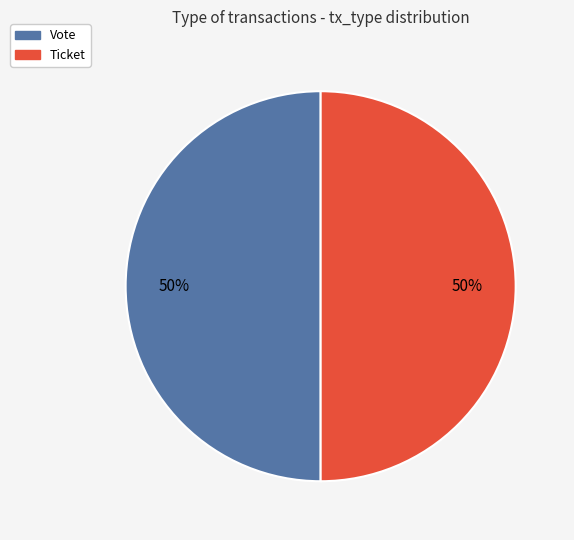

What is the ratio of the value at Ticket to the value at Vote?

1.0